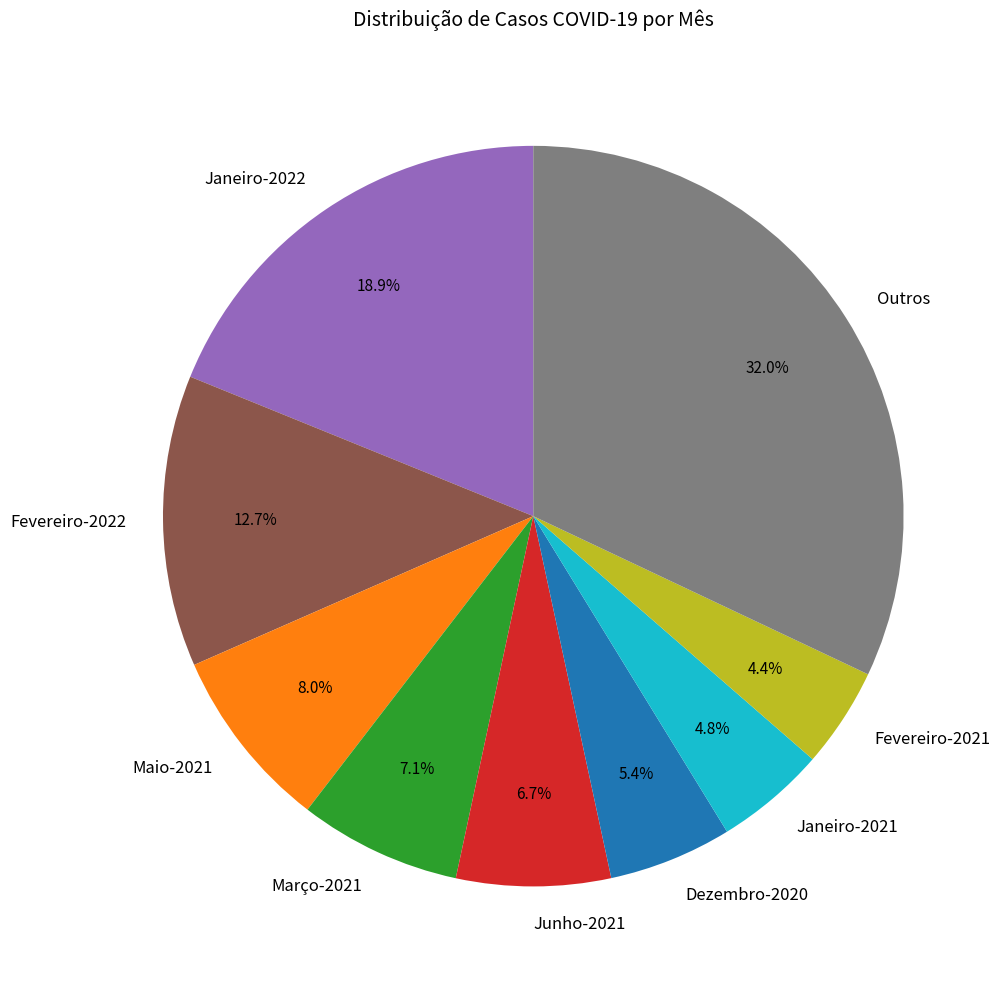

What is the ratio of the value at Janeiro-2021 to the value at Fevereiro-2021?

1.1